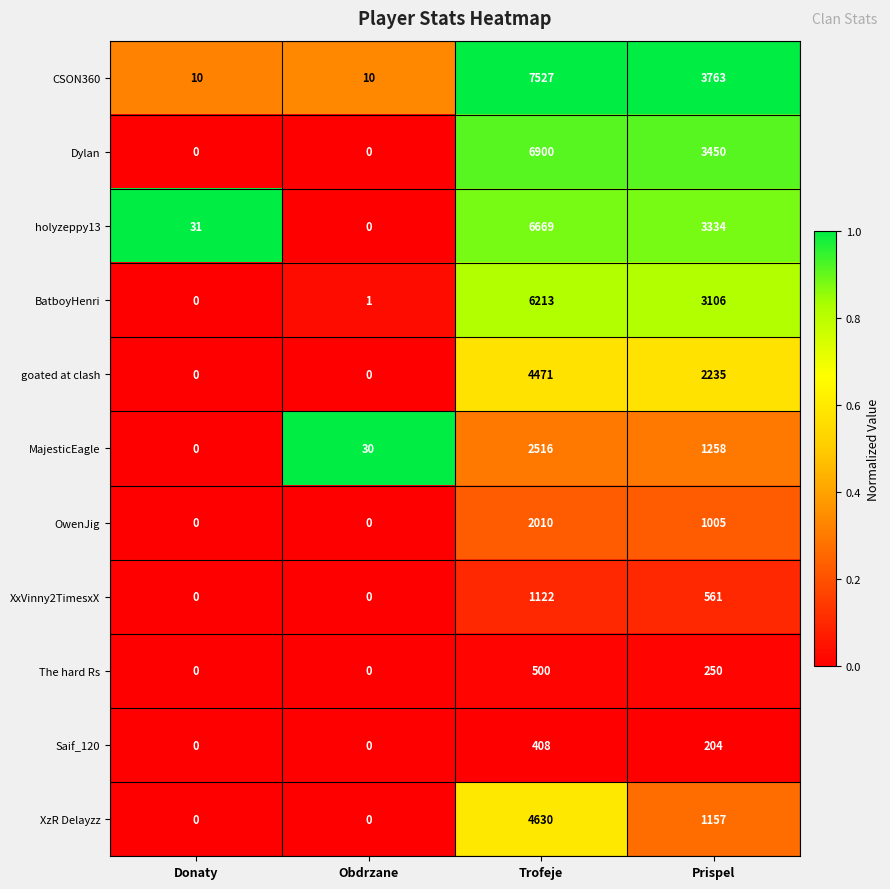

What is the average value of the Saif_120 series?

153